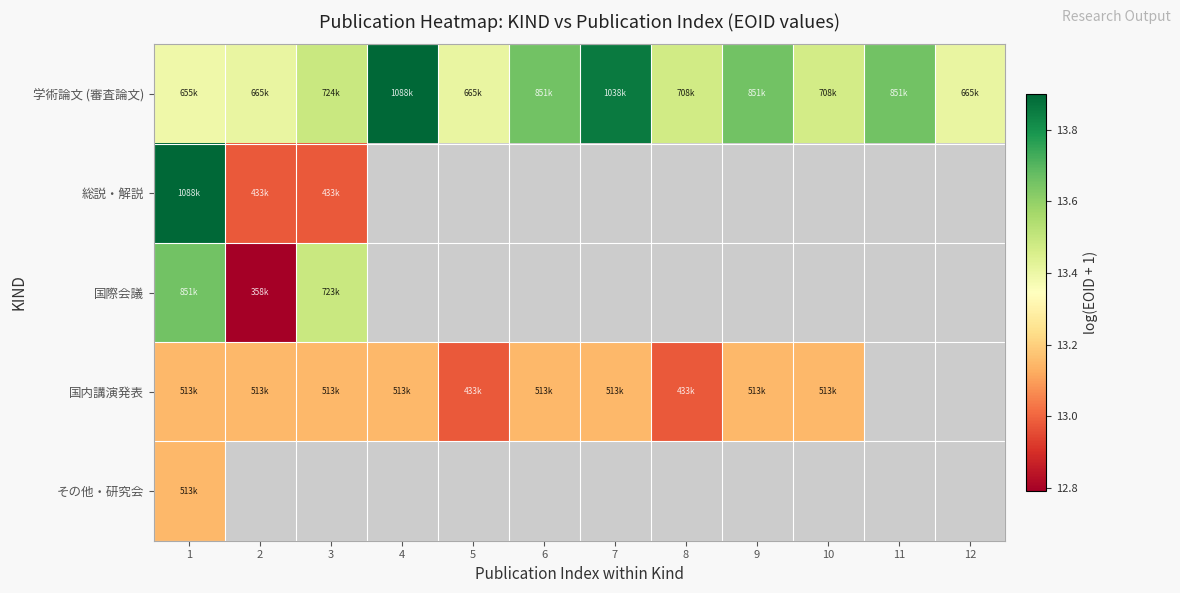

True or false: 学術論文 (審査論文) has a value of 13.5 at 10.

True